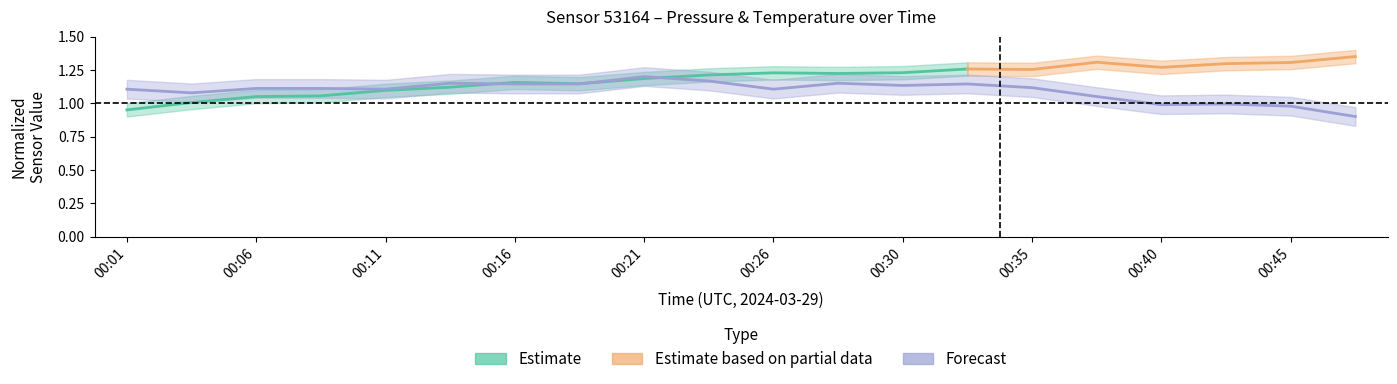

Reading left to right, list all the values displayed in this chart.

00:01=1.1	00:04=1.1	00:06=1.1	00:09=1.1	00:11=1.1	00:13=1.1	00:16=1.1	00:18=1.1	00:21=1.2	00:23=1.2	00:26=1.1	00:28=1.1	00:30=1.1	00:33=1.1	00:35=1.1	00:38=1.0	00:40=1.0	00:43=1.0	00:45=1.0	00:47=0.9